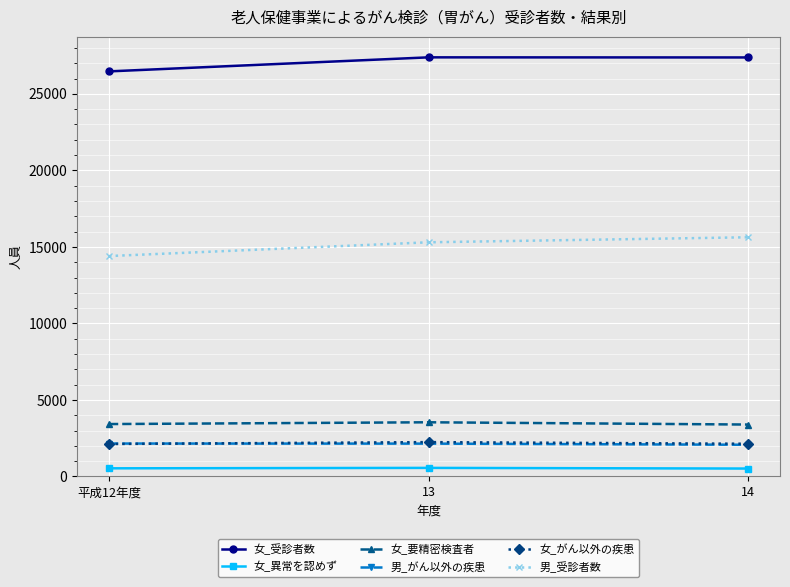

What is the difference between the highest and lowest values at 14?

26860